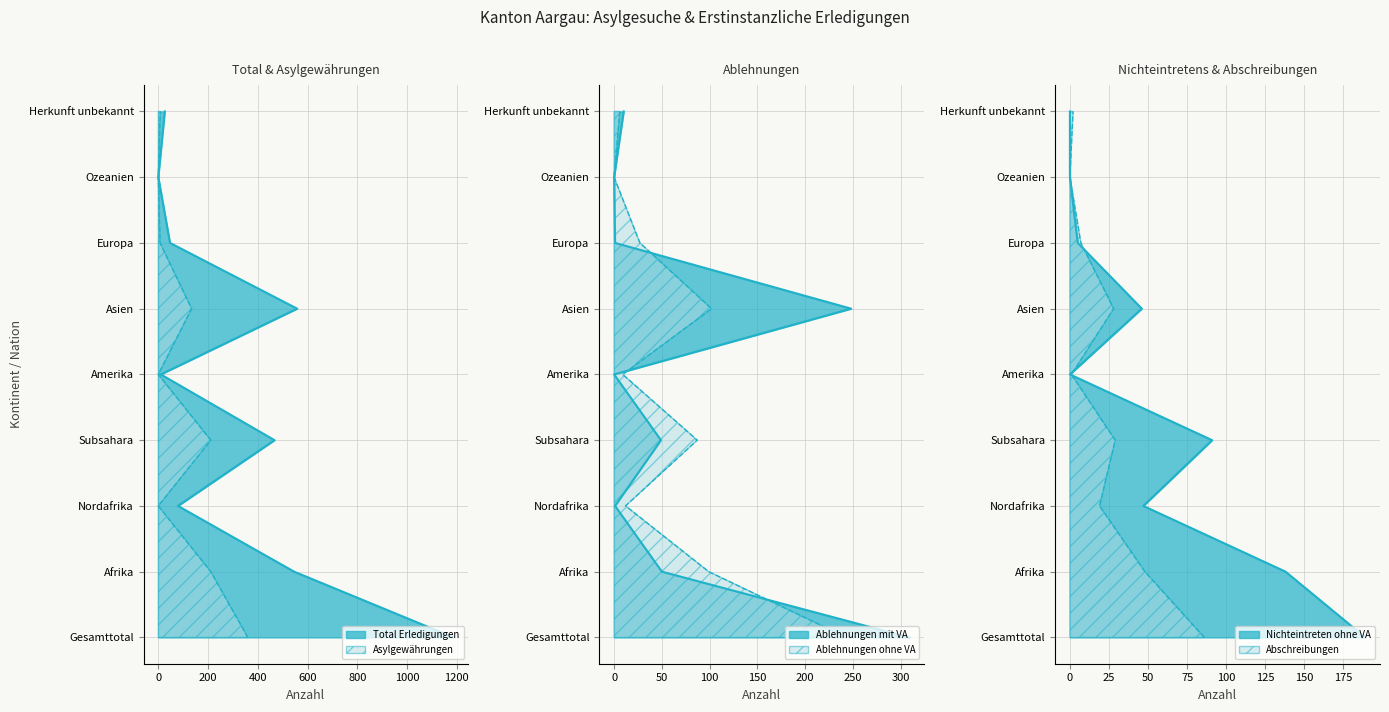

What is the value of the Total Erledigungen line point at the 2nd from the left?

1